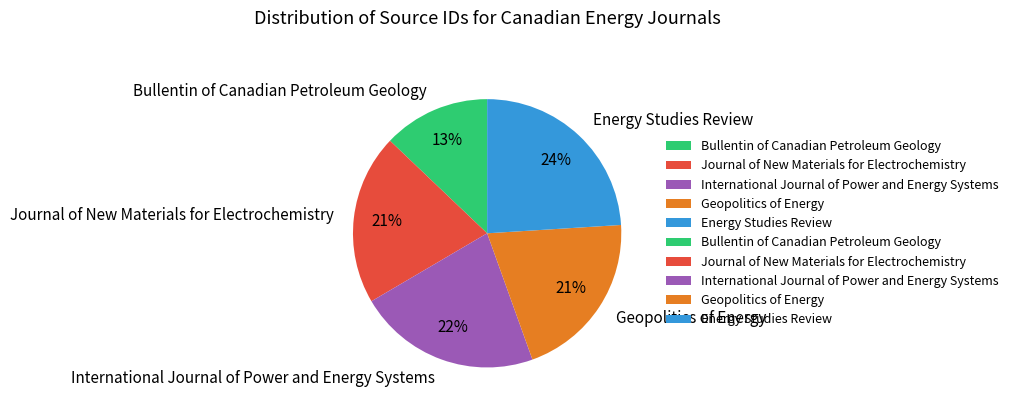

What percentage is the Bullentin of Canadian Petroleum Geology slice, to the nearest percent?

13%